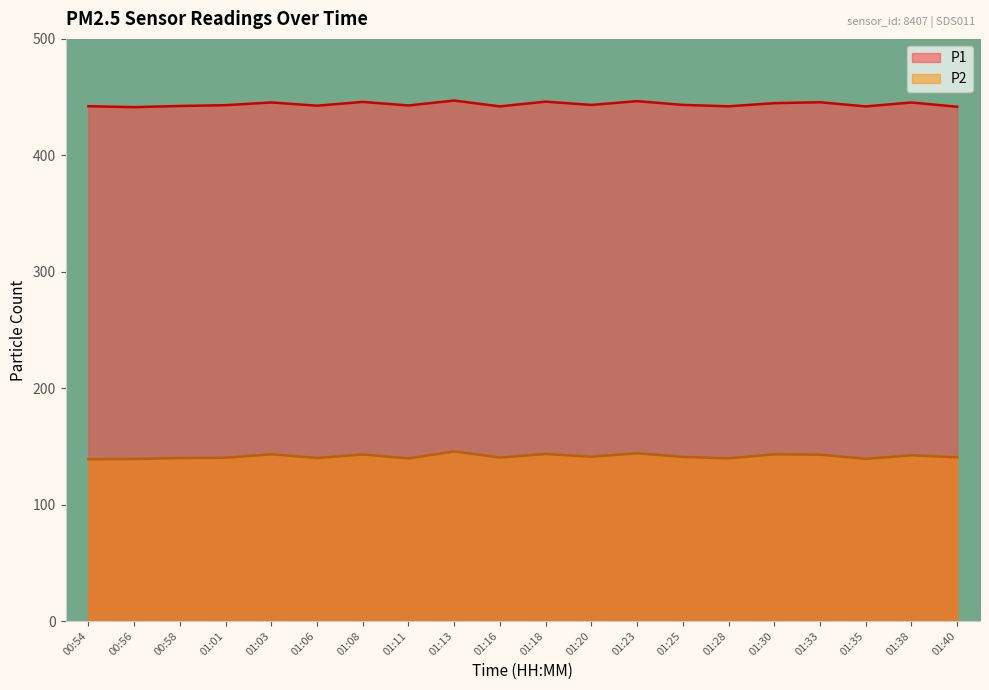

Is the value of P2 at 00:56 greater than the value of P1 at 00:56?

No